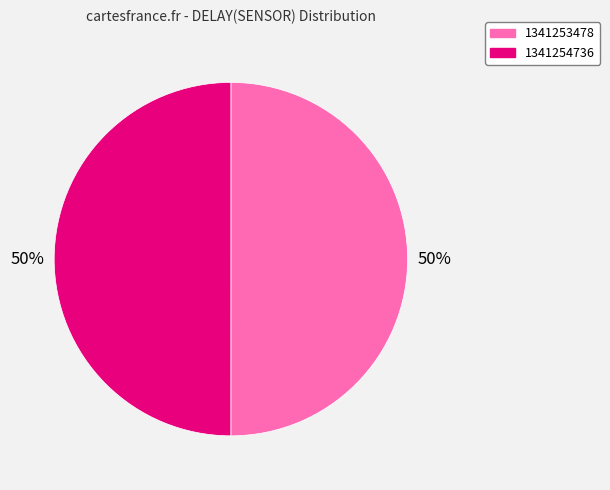

To the nearest percent, what portion does 1341254736 represent?

50%